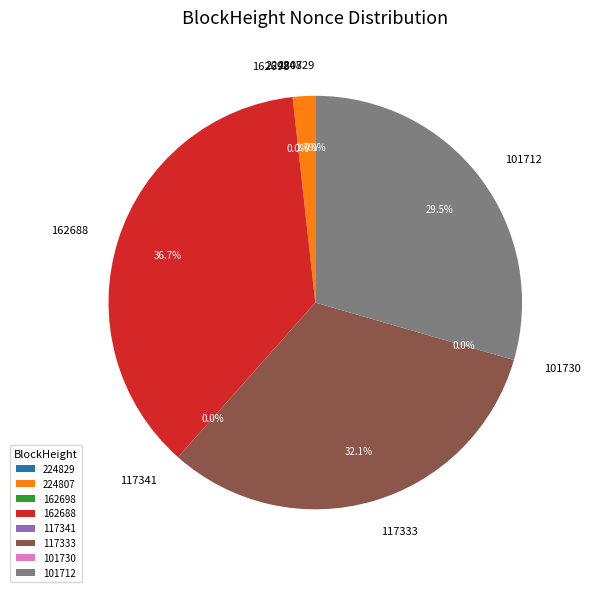

How many segments does this pie chart have?

8